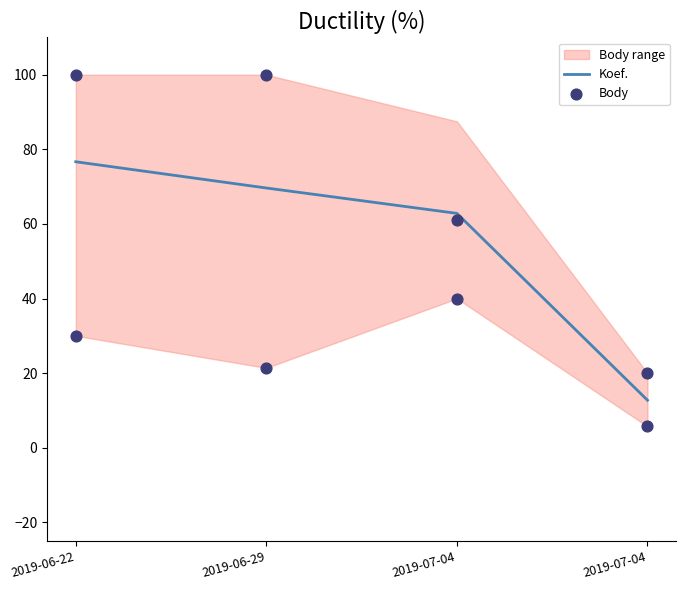

What is the total value across all series at 2019-06-29?

91.0